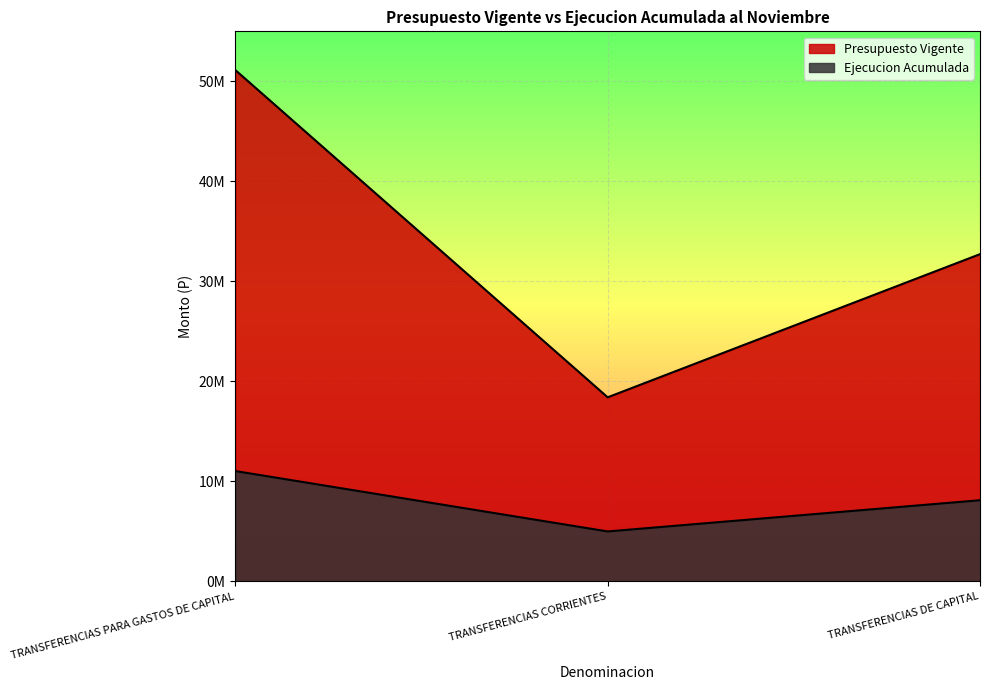

What is the smallest value displayed?

4991717